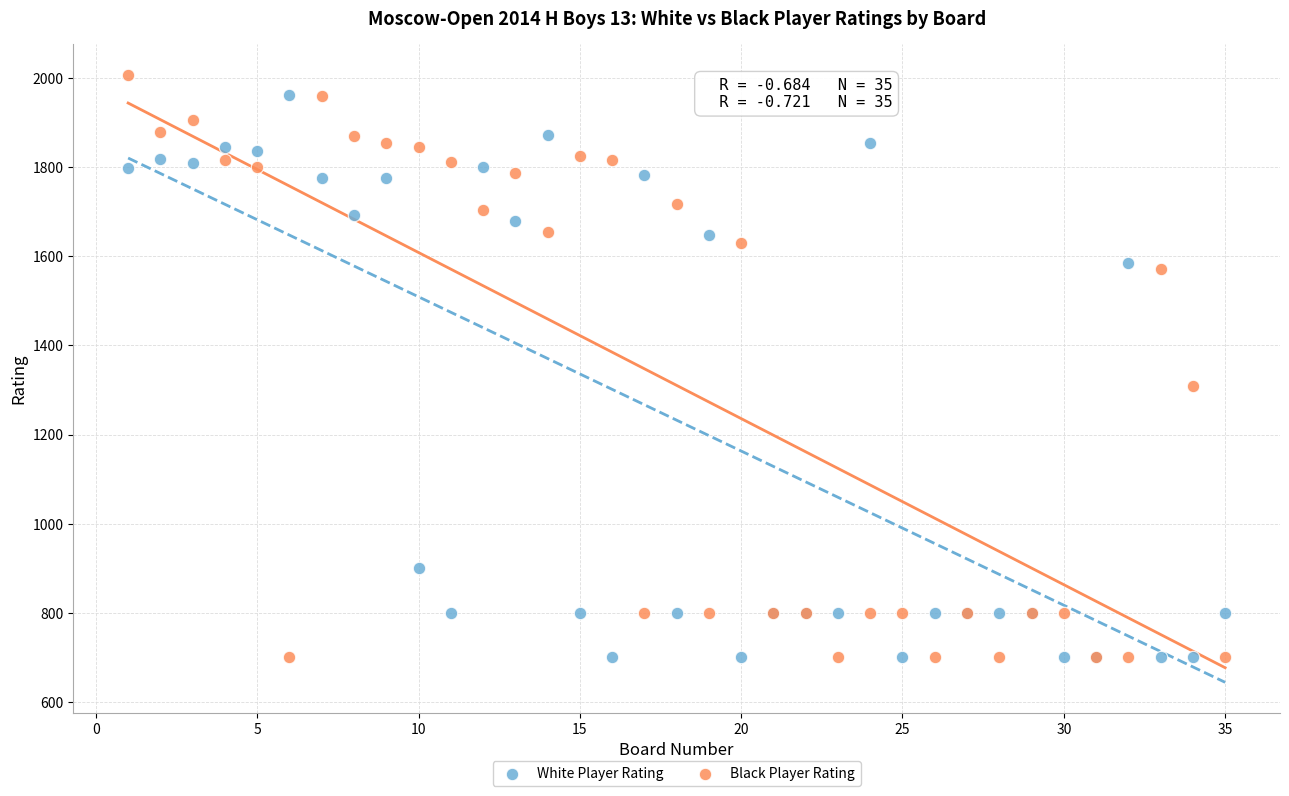

What is the X range (max minus min) for the scatter plot?

34